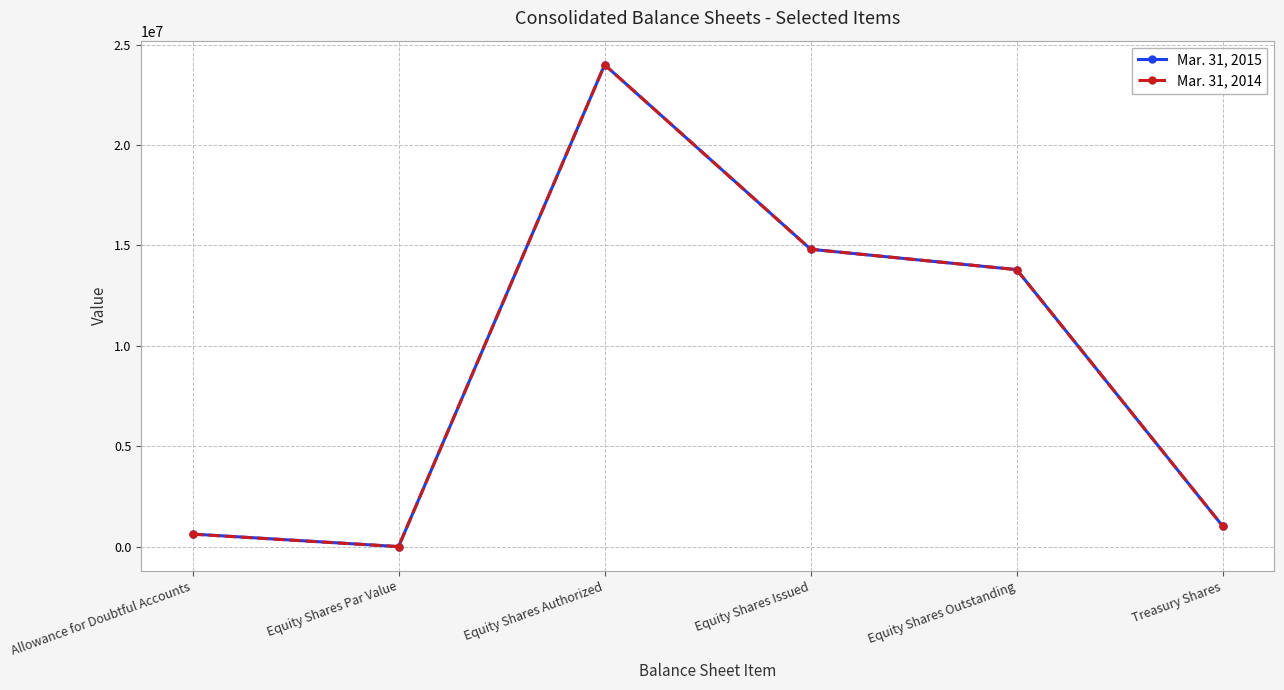

What is the difference between the Mar. 31, 2014 values at Equity Shares Par Value and Allowance for Doubtful Accounts?

618049